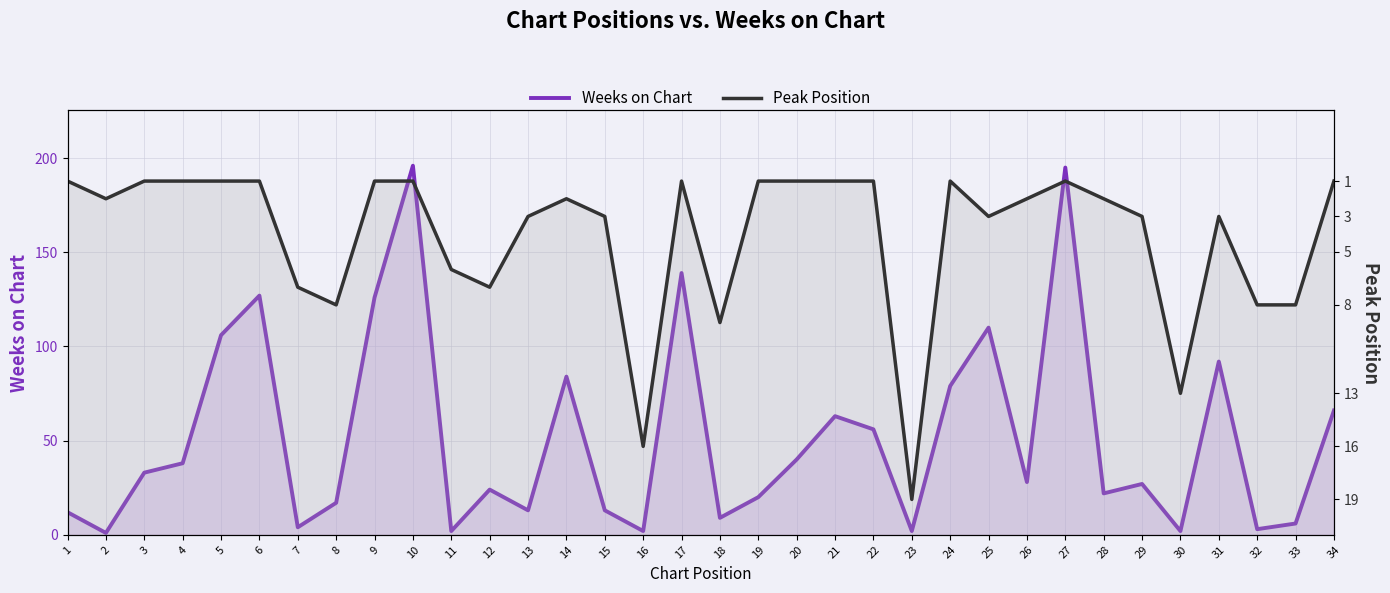

What is the total value across all series at 34?

86